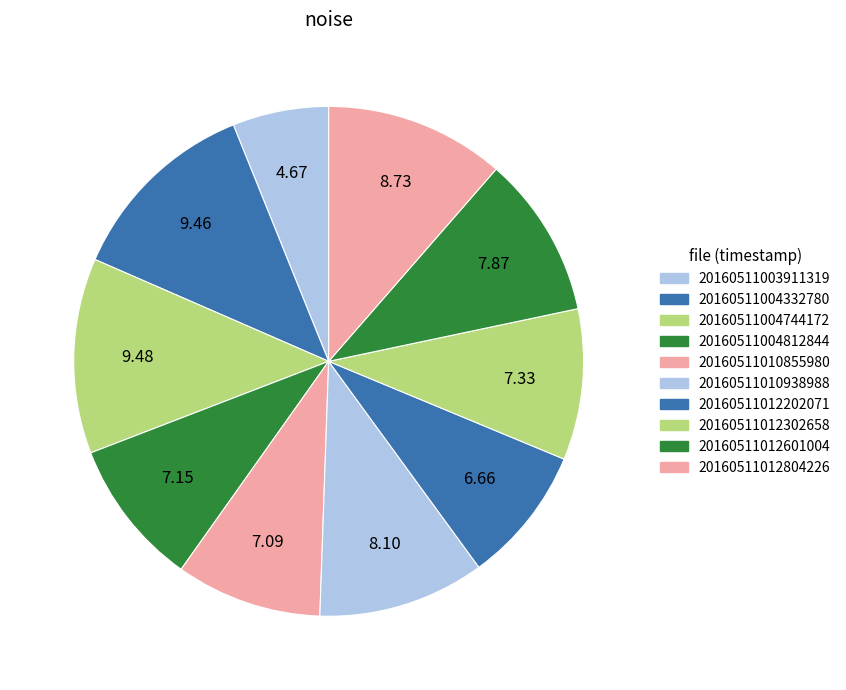

Count the number of slices in the pie.

10